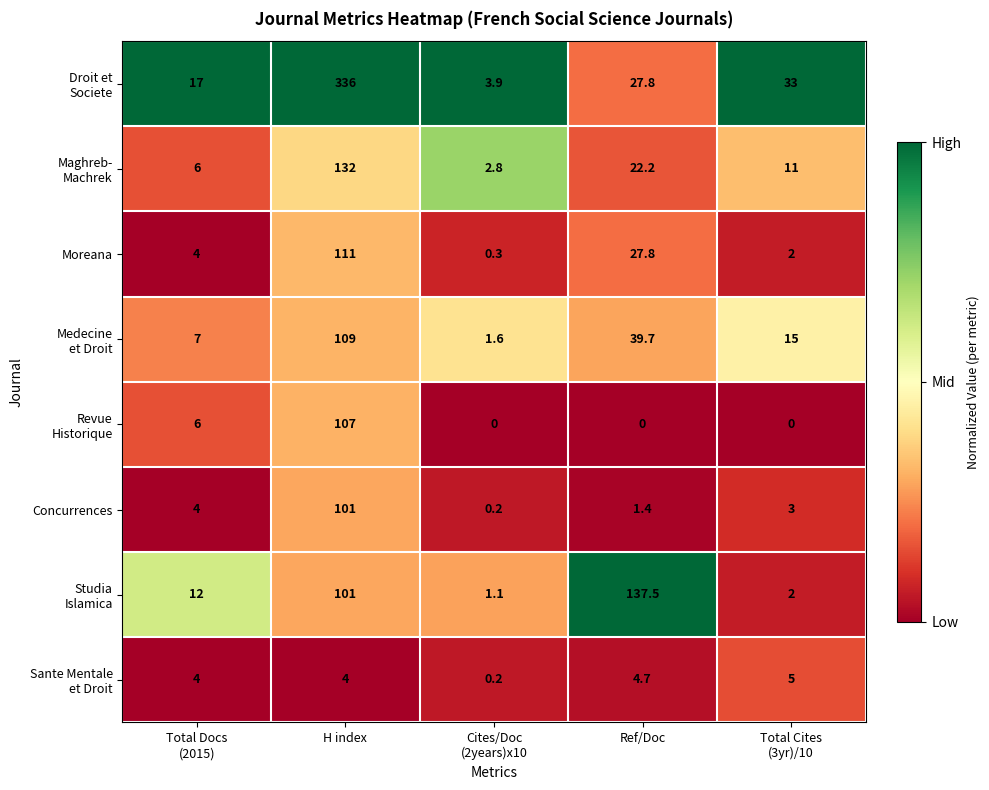

At which category does the chart reach its peak across all series?

H index